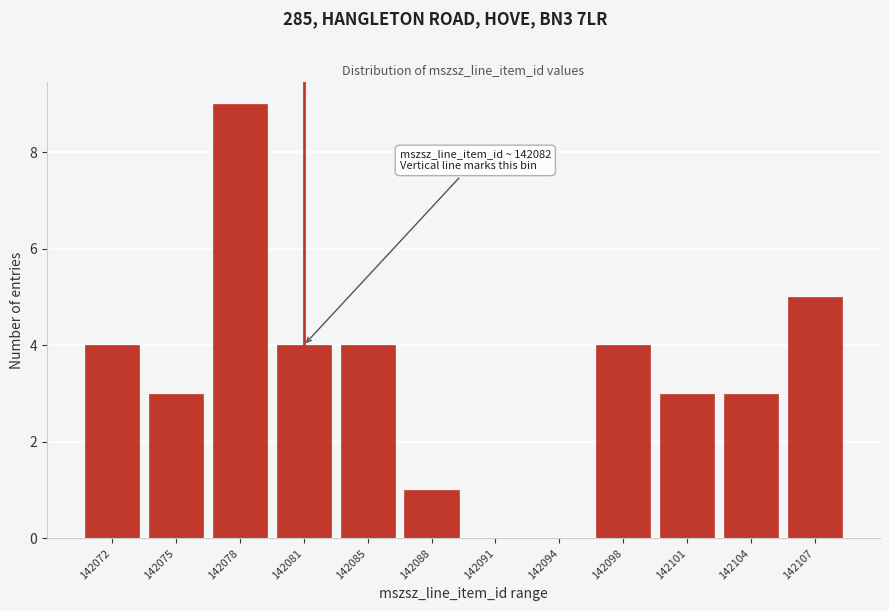

Reading right to left, transcribe all the data shown in this chart.

142107=5	142104=3	142101=3	142098=4	142094=0	142091=0	142088=1	142085=4	142081=4	142078=9	142075=3	142072=4